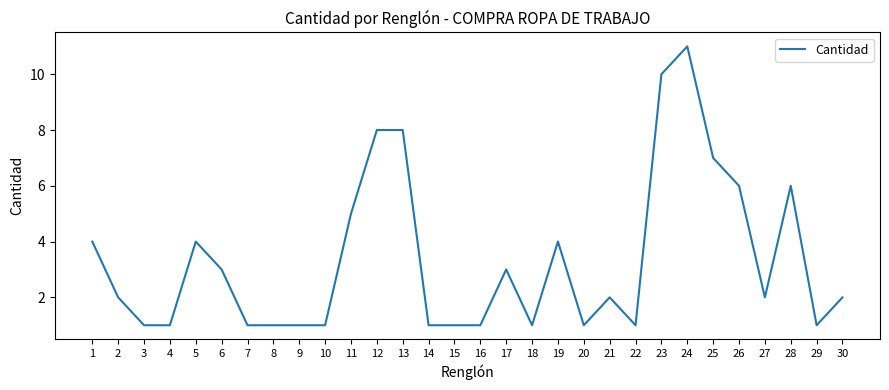

What is the greatest value displayed?

11